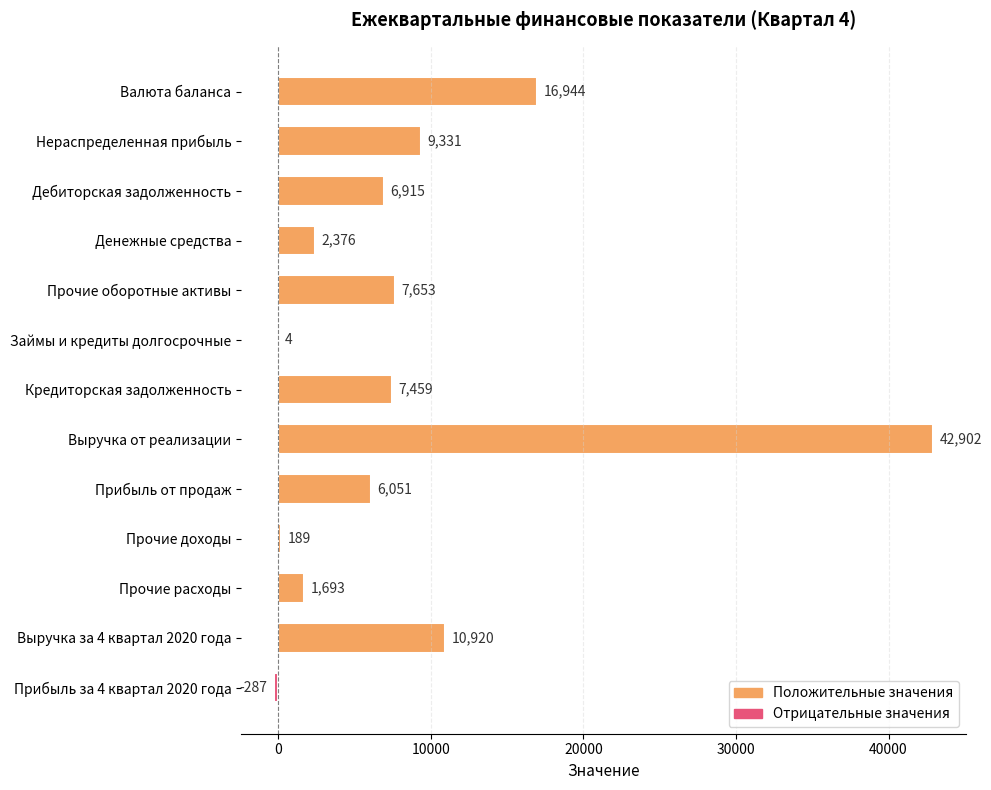

How many distinct data groups are displayed?

1